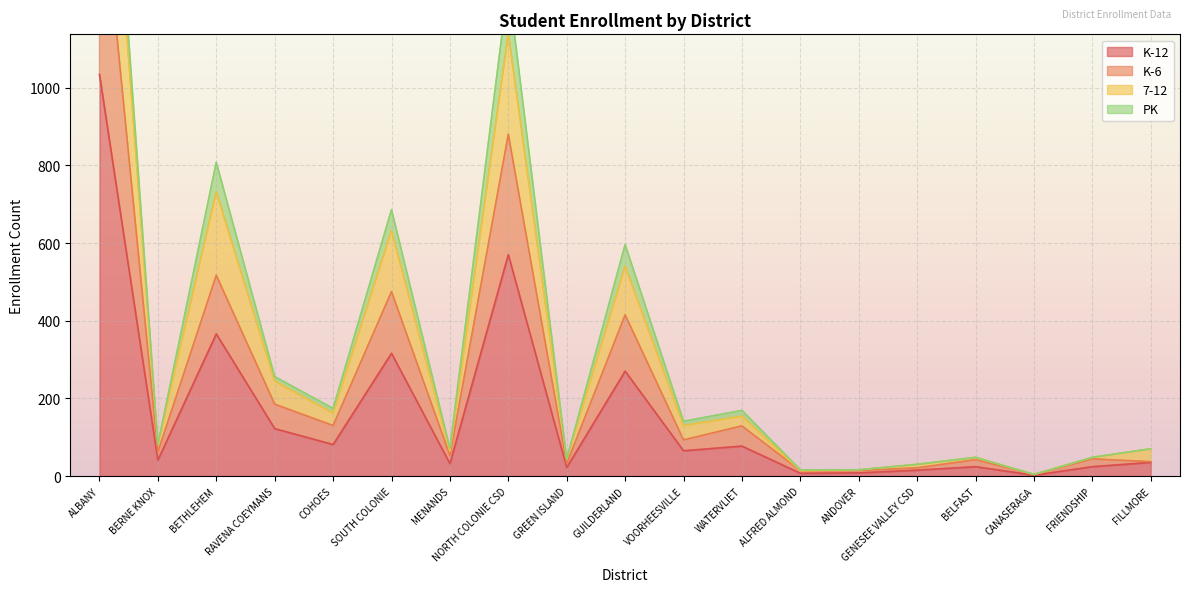

At which category does the chart reach its minimum across all series?

CANASERAGA